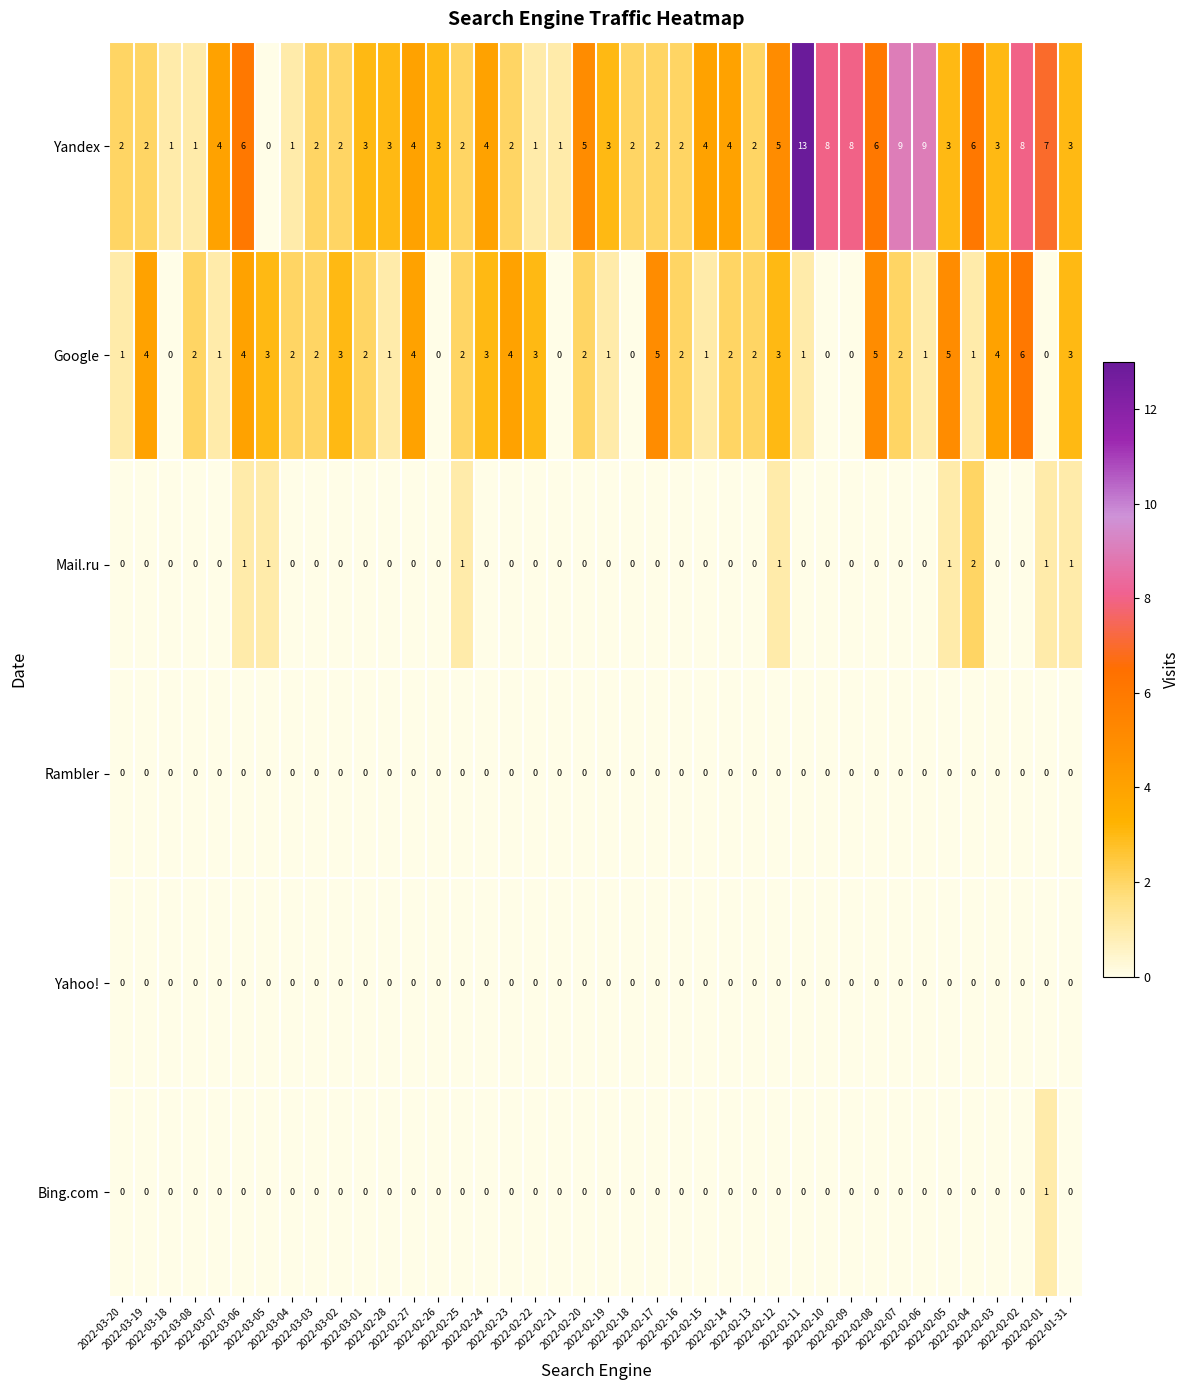

What is the greatest value displayed?

13